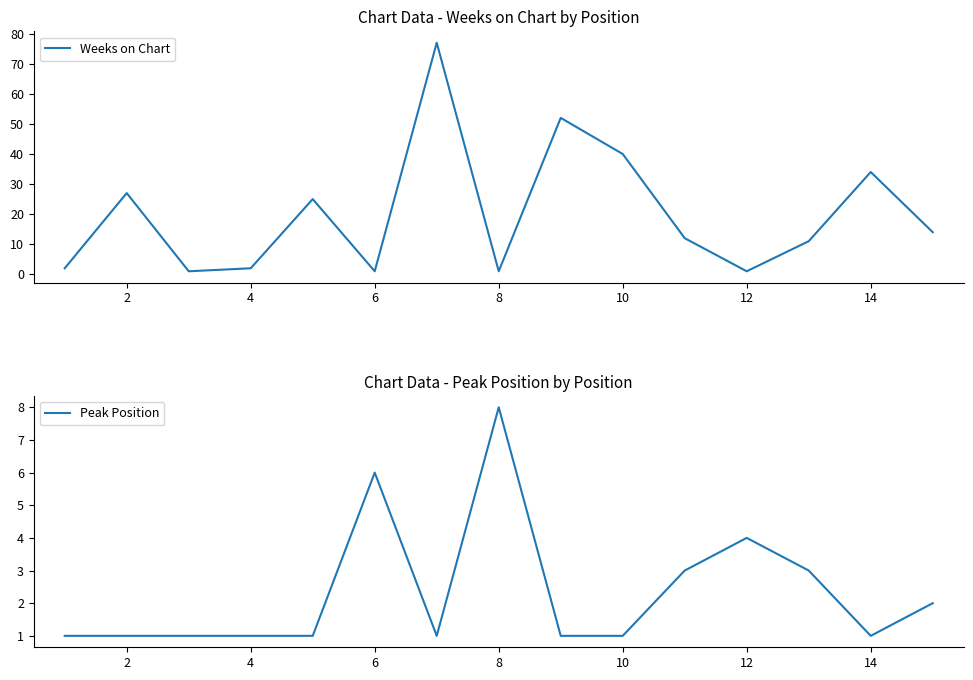

Count the number of categories in the chart.

15